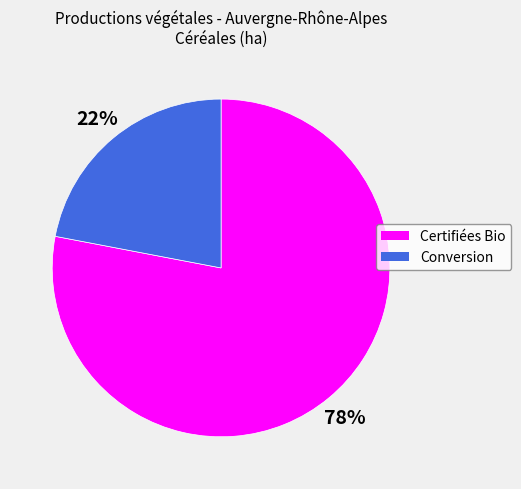

What percentage is the Conversion slice, to the nearest percent?

22%